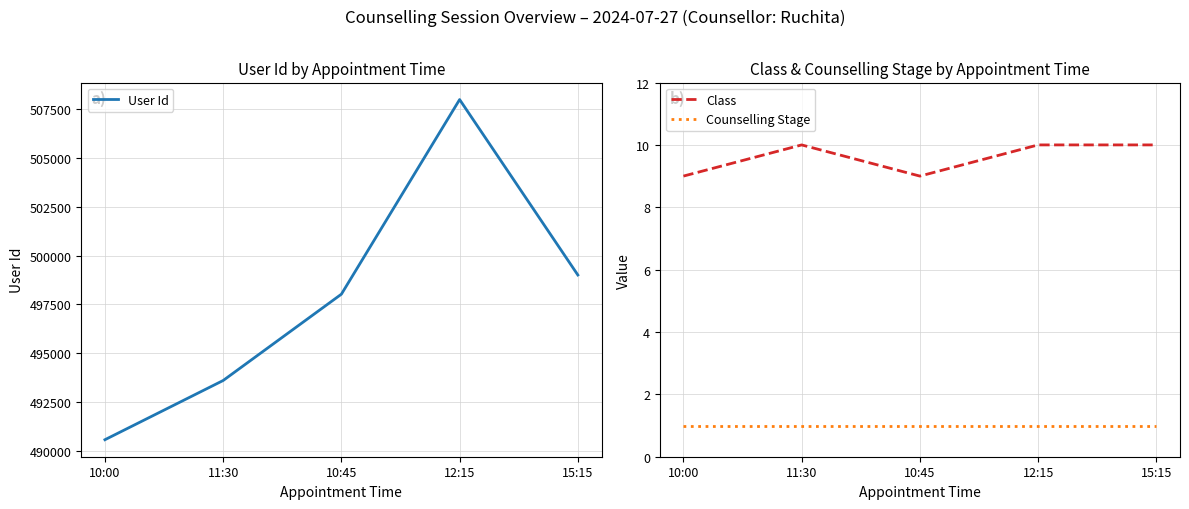

What is the sum of all Counselling Stage values?

5